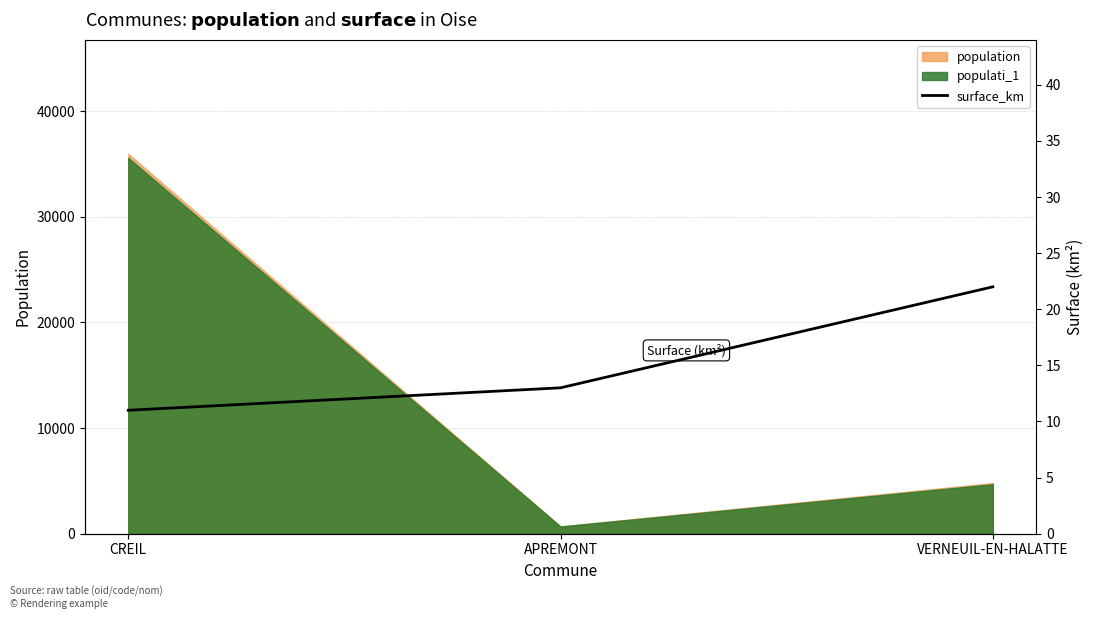

Count the number of categories in the chart.

3